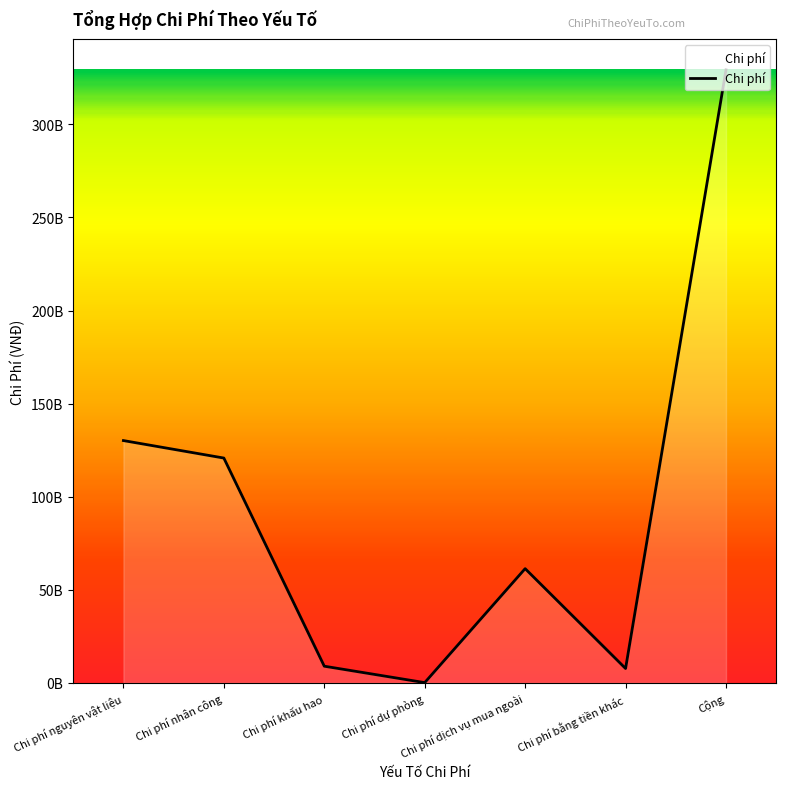

At which category does the chart reach its minimum across all series?

Chi phí dự phòng